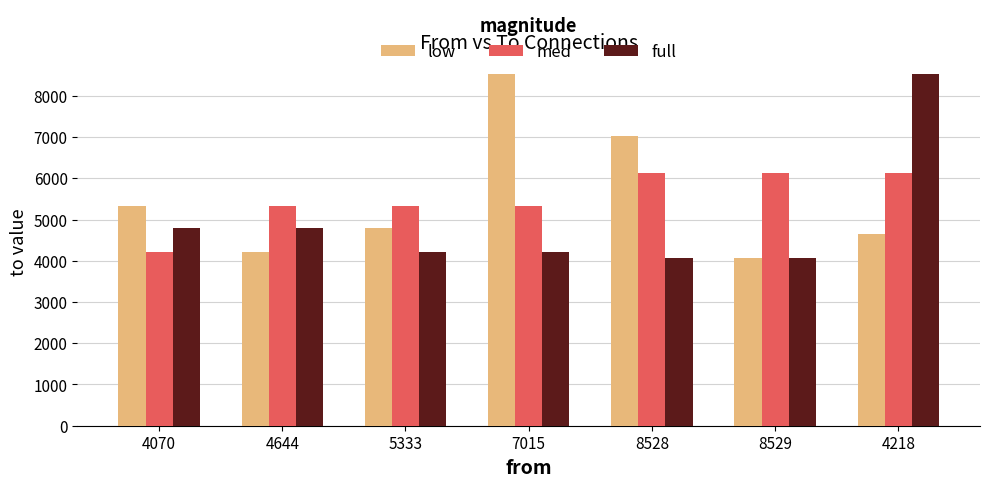

What is the label of the 5th bar from the left?

8528